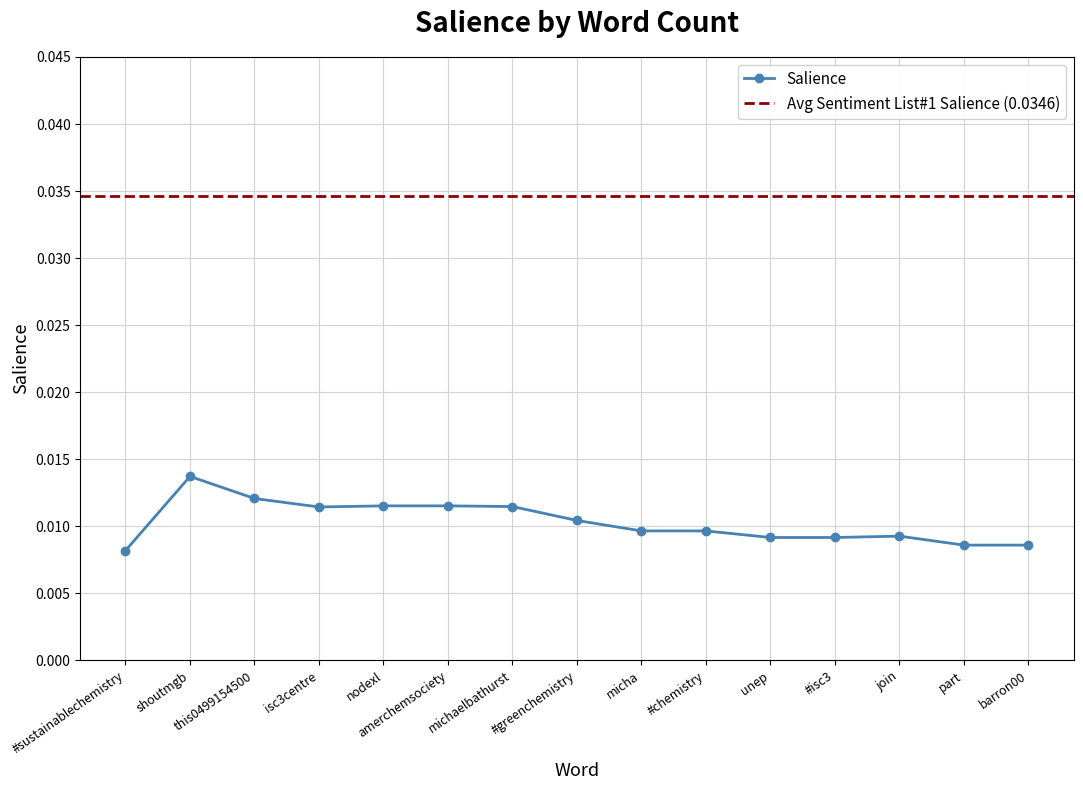

What is the label of the 14th point from the left?

part